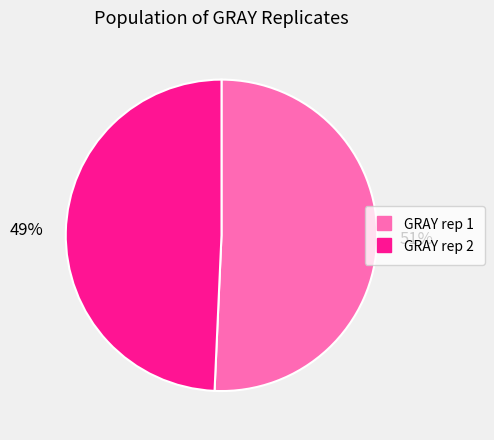

To the nearest percent, what is the average slice percentage?

50%